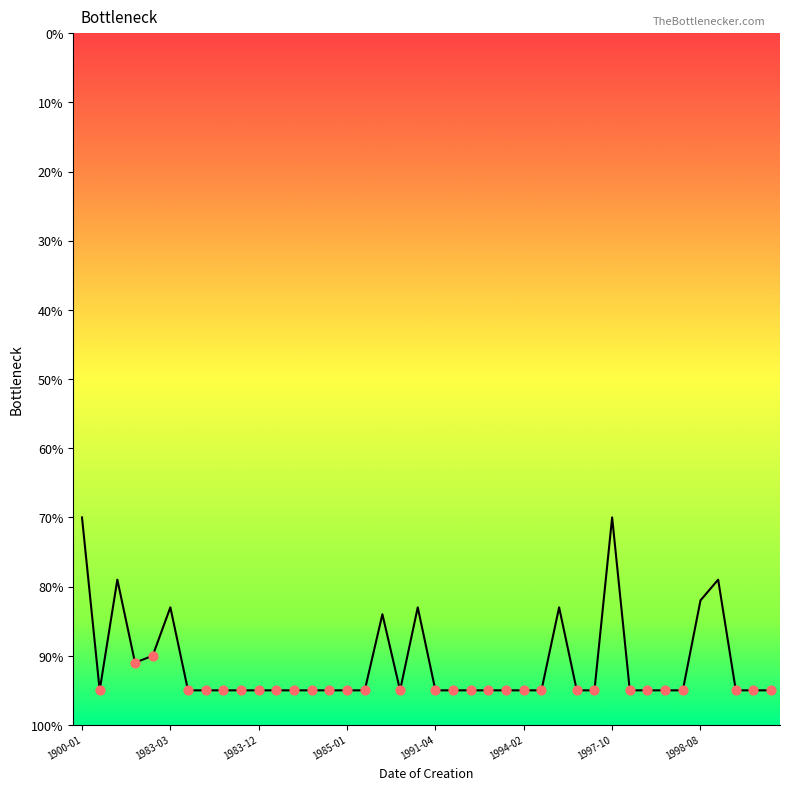

Which has a higher value, 26 or 1998-08?

26